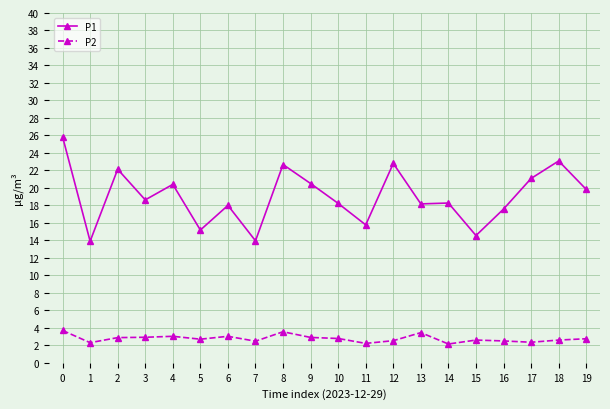

What is the sum of all P2 values?

55.4